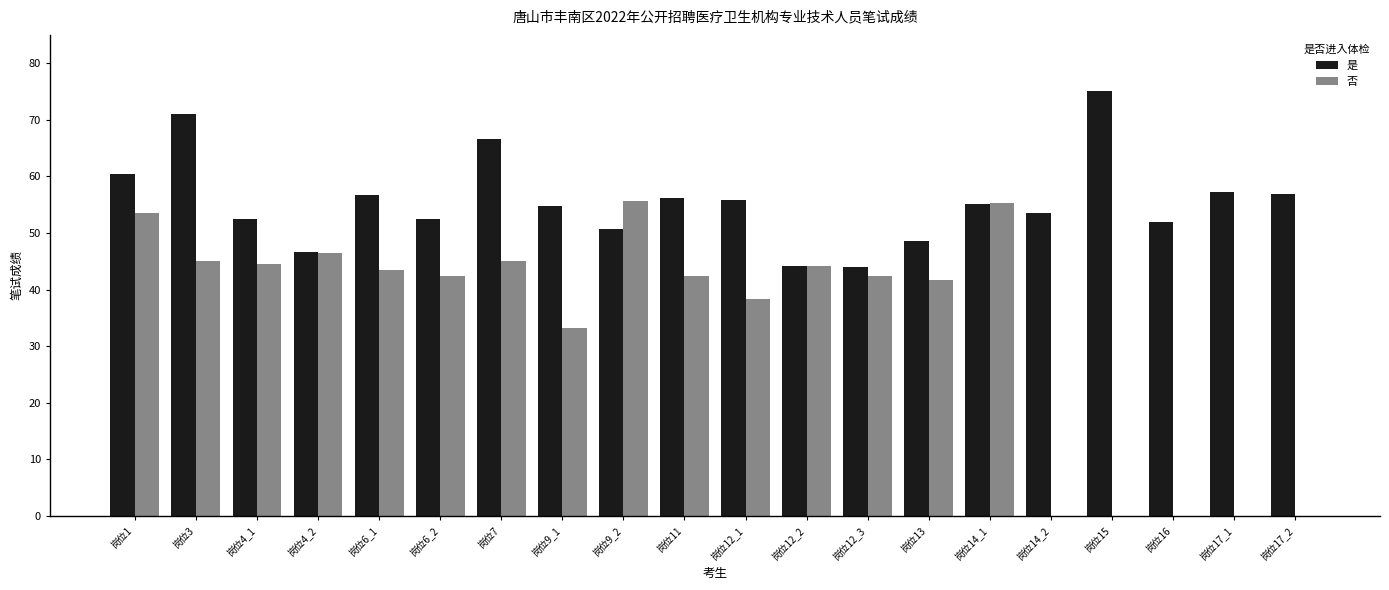

What is the total value across all series at 岗位7?

111.6